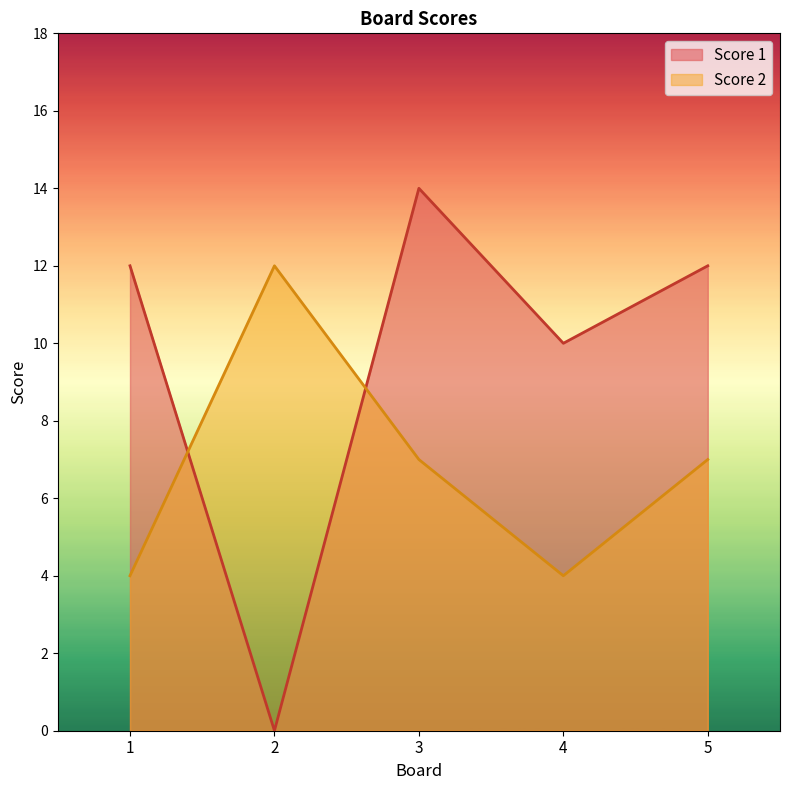

At which label does Score 2 reach its peak?

2